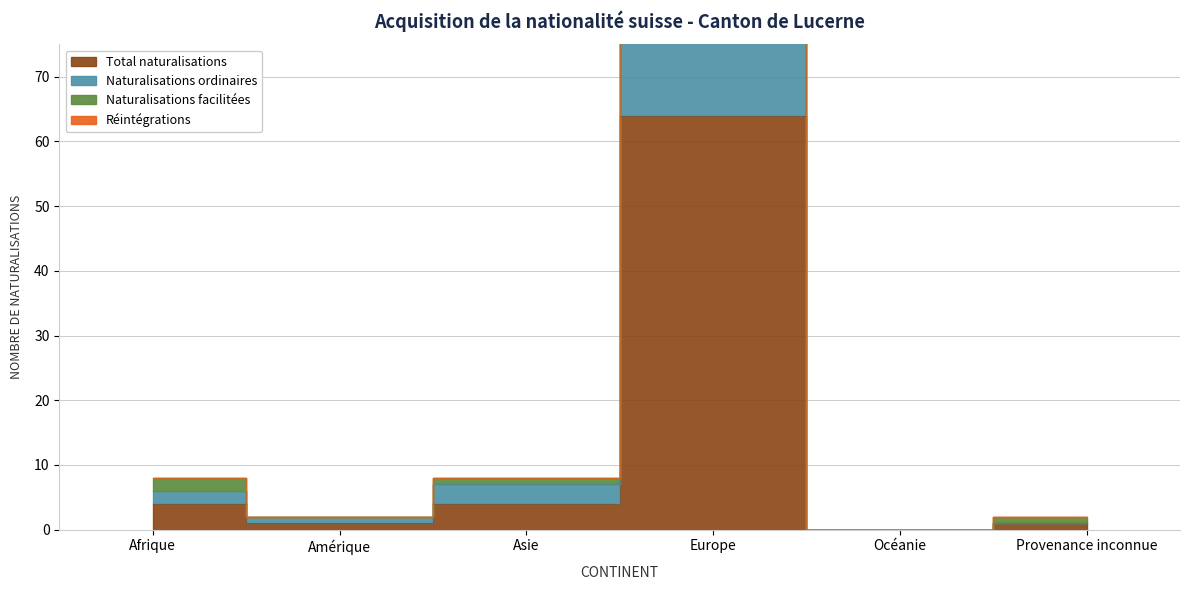

Is it true that Total naturalisations equals 0 at Provenance inconnue?

False